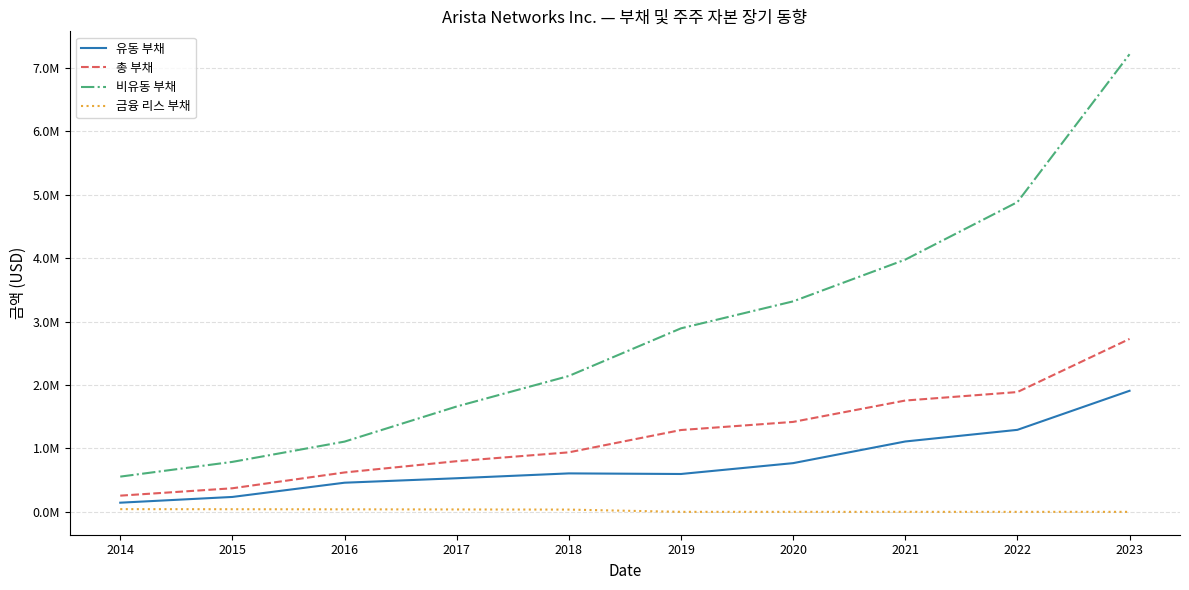

What is the sum of the 비유동 부채 values at 2017 and 2023?

8880973